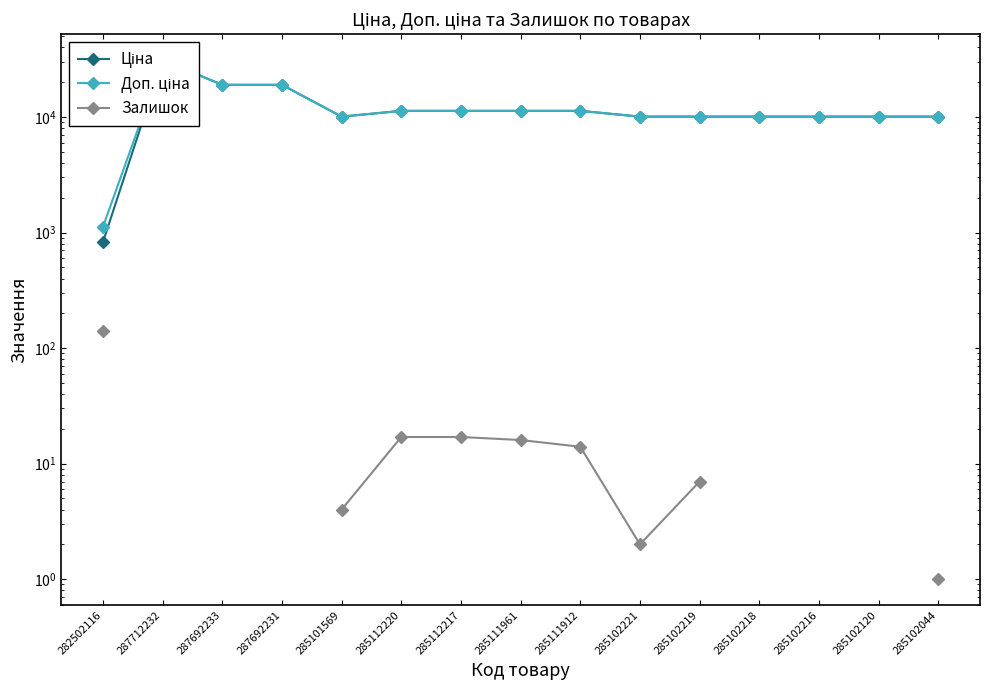

Which series changed the most between 285112220 and 285112217?

Ціна